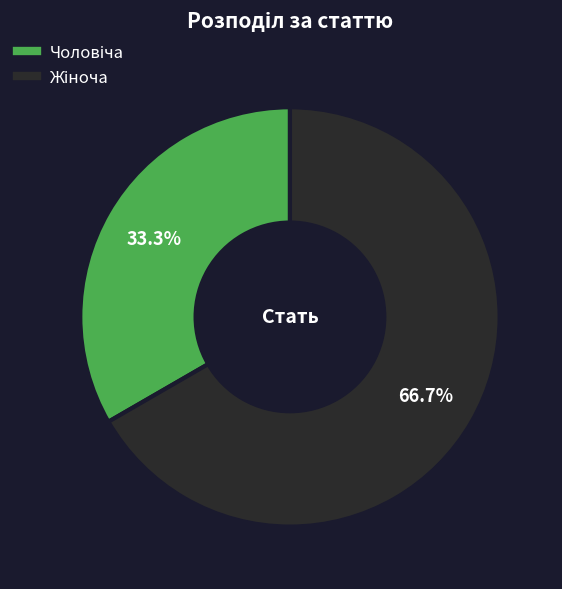

How many segments does this pie chart have?

2